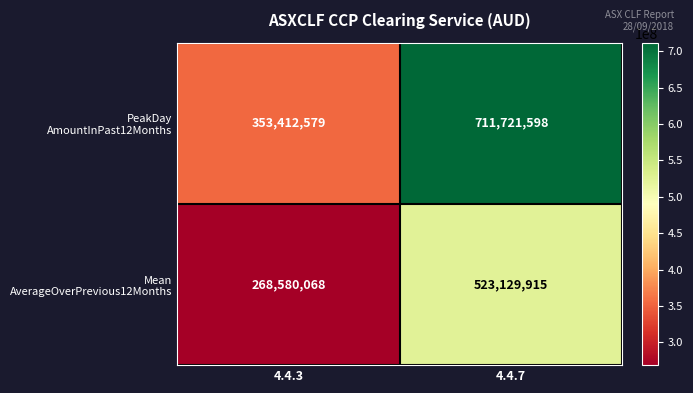

What is the total value across all series at 4.4.3?

621992647